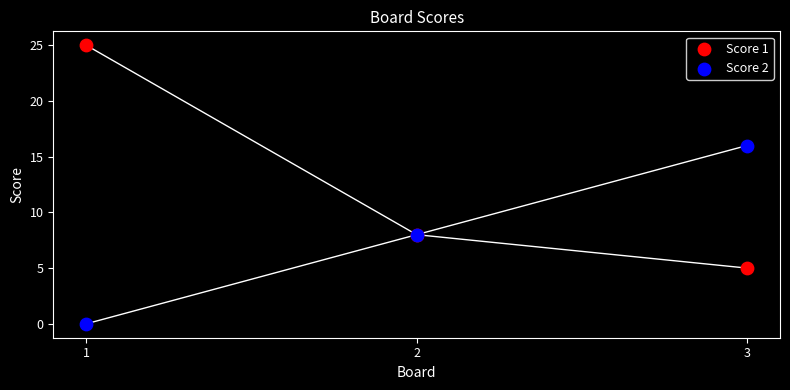

Which series reaches the maximum Y coordinate?

Score 1